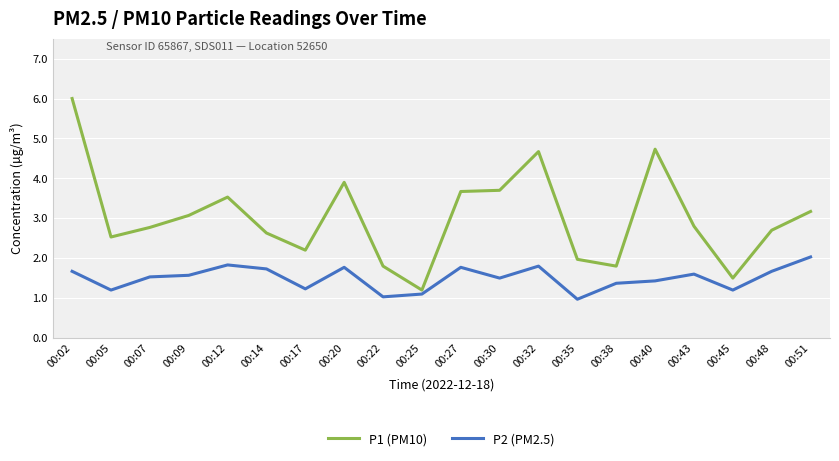

Reading left to right, extract all data points from this chart.

P1 (PM10): 00:02=6.0	00:05=2.5	00:07=2.8	00:09=3.1	00:12=3.5	00:14=2.6	00:17=2.2	00:20=3.9	00:22=1.8	00:25=1.2	00:27=3.7	00:30=3.7	00:32=4.7	00:35=2.0	00:38=1.8	00:40=4.7	00:43=2.8	00:45=1.5	00:48=2.7	00:51=3.2
P2 (PM2.5): 00:02=1.7	00:05=1.2	00:07=1.5	00:09=1.6	00:12=1.8	00:14=1.7	00:17=1.2	00:20=1.8	00:22=1.0	00:25=1.1	00:27=1.8	00:30=1.5	00:32=1.8	00:35=1.0	00:38=1.4	00:40=1.4	00:43=1.6	00:45=1.2	00:48=1.7	00:51=2.0